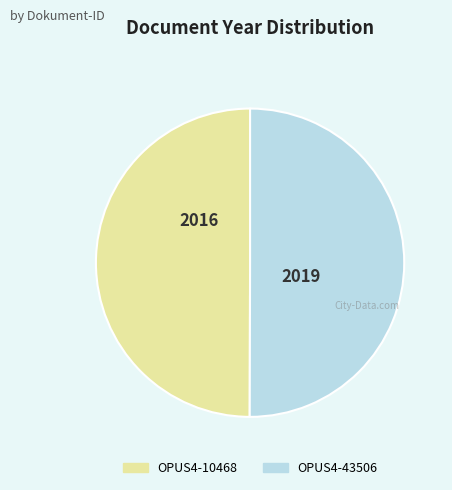

What is the ratio of the value at OPUS4-43506 to the value at OPUS4-10468?

1.0